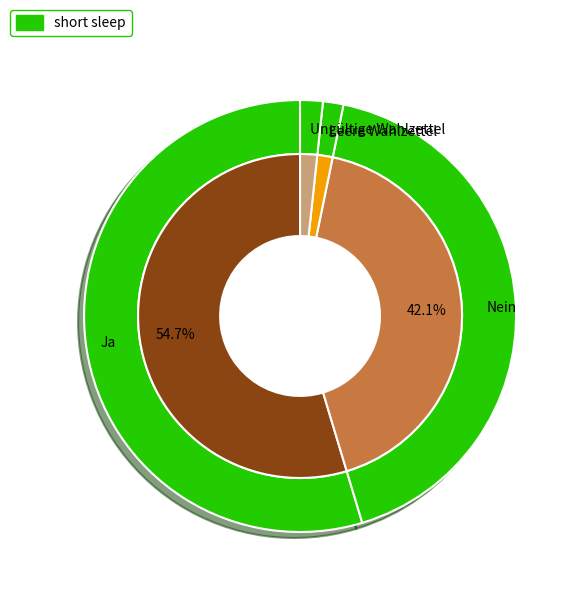

To the nearest percent, what portion does Ungültige Wahlzettel represent?

2%